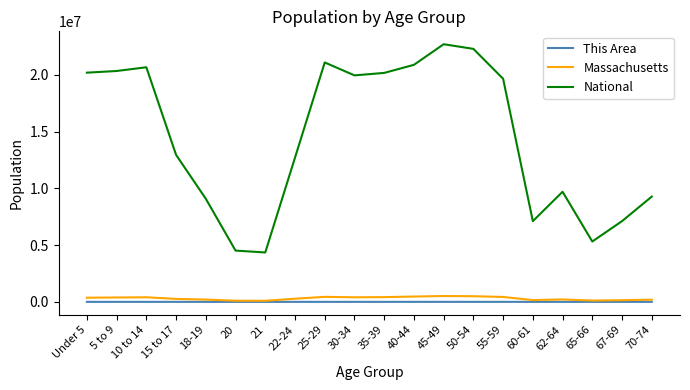

True or false: This Area has more than 1 points higher than both neighbors.

True